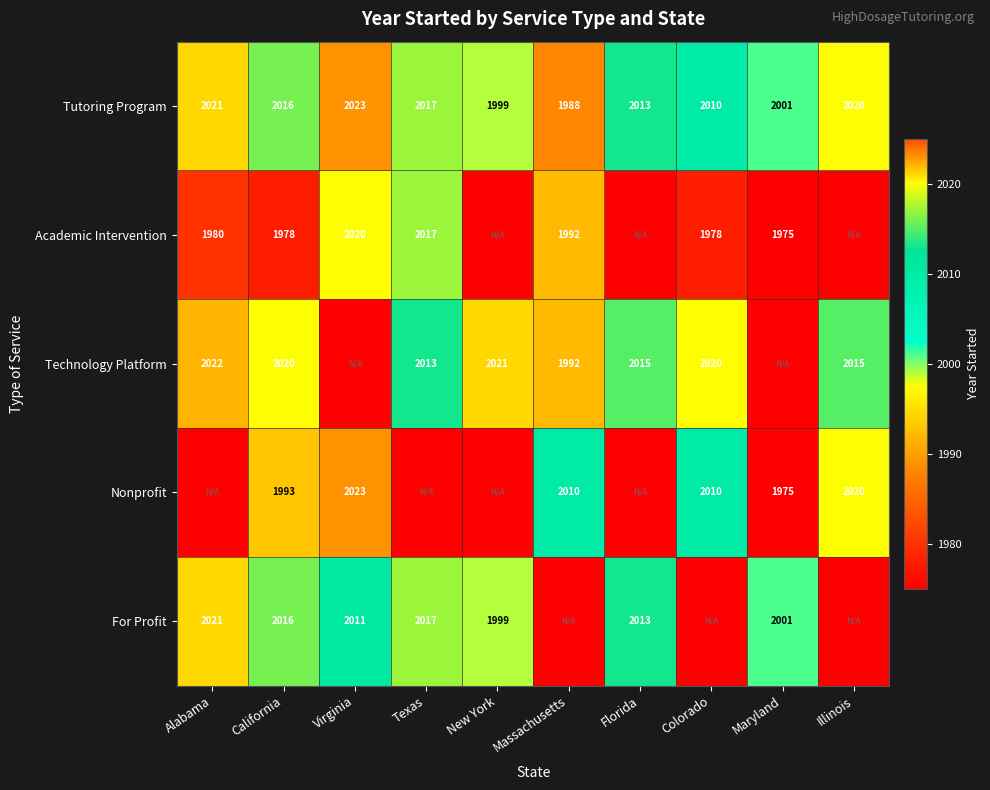

Is the value of Academic Intervention at Virginia greater than the value of Tutoring Program at Maryland?

Yes